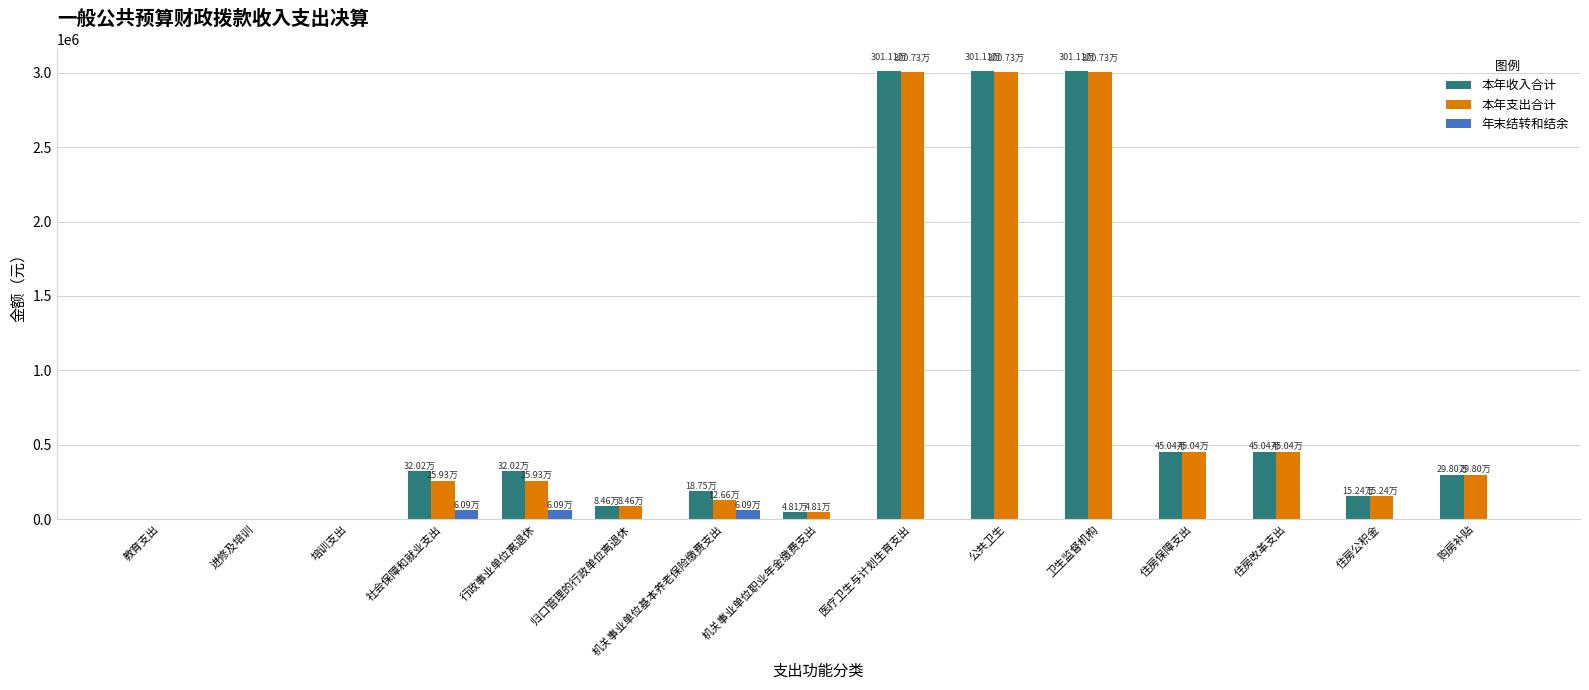

Which series changed the most between 行政事业单位离退休 and 住房公积金?

本年收入合计